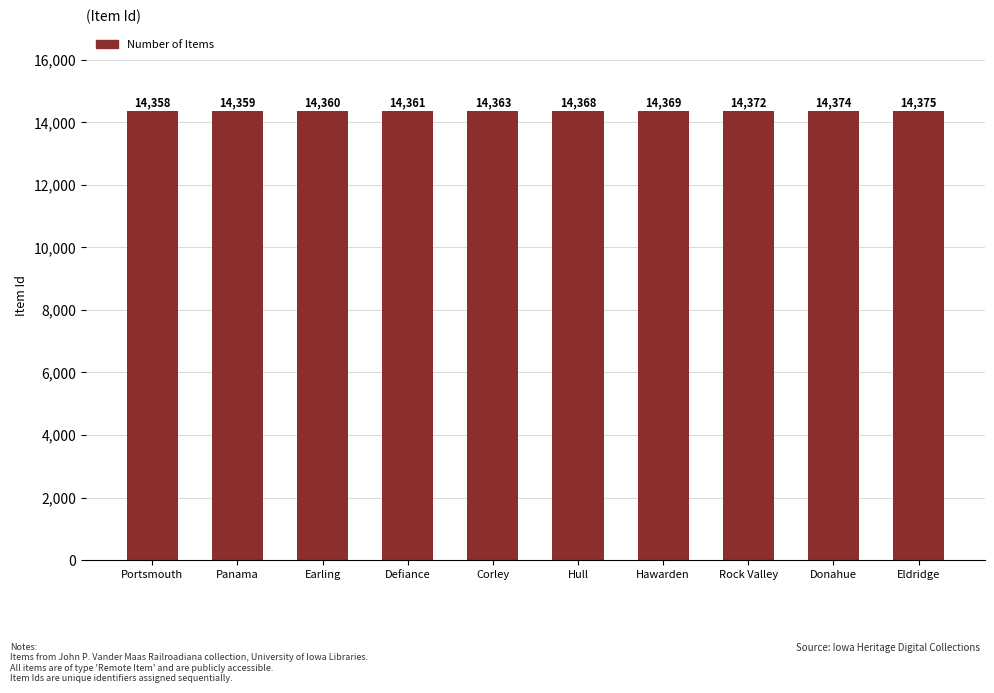

What is the smallest value displayed?

14358